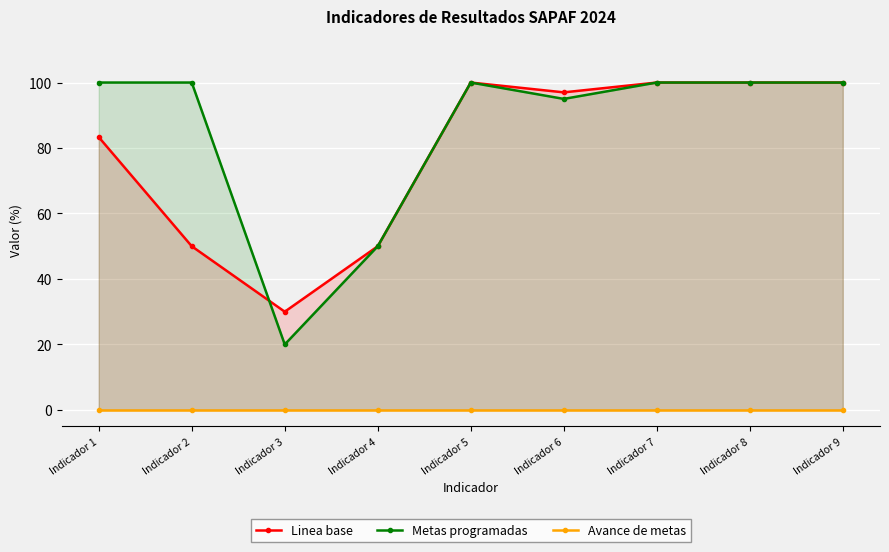

What is the sum of the Metas programadas values at Indicador 1 and Indicador 2?

200